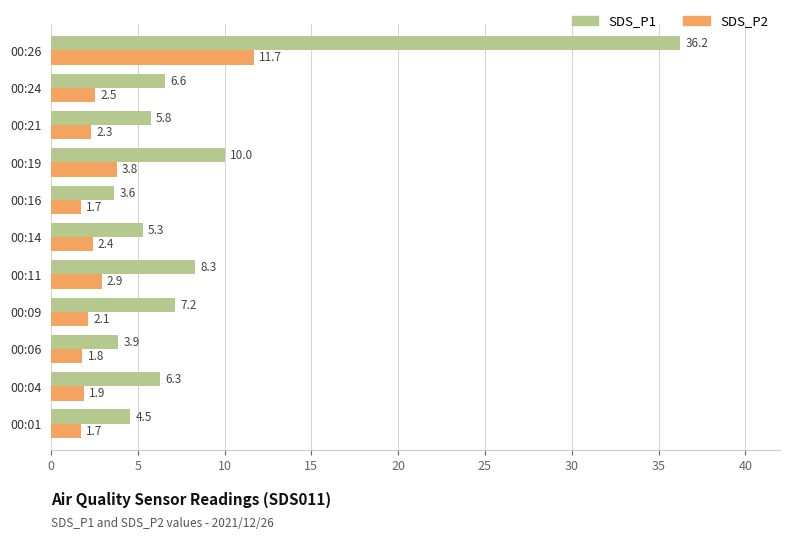

How many data points in SDS_P1 are less than 6?

5